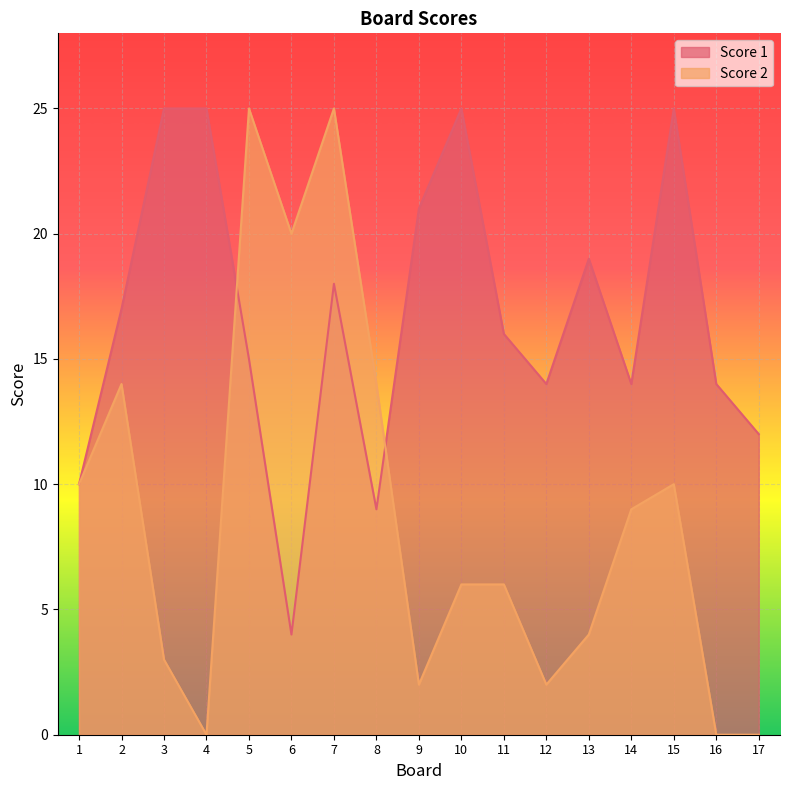

Read the Score 2 value at 2, to the nearest 10.

10